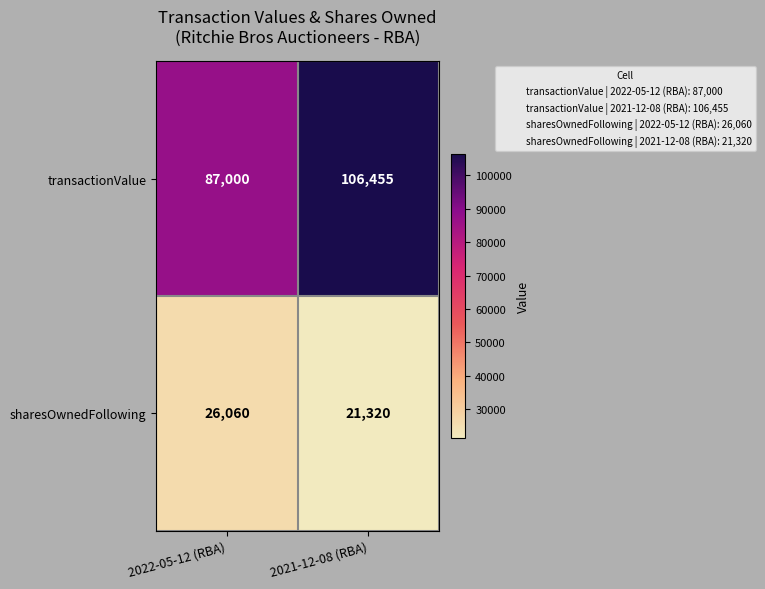

What is the difference between the highest and lowest values at 2022-05-12 (RBA)?

60940